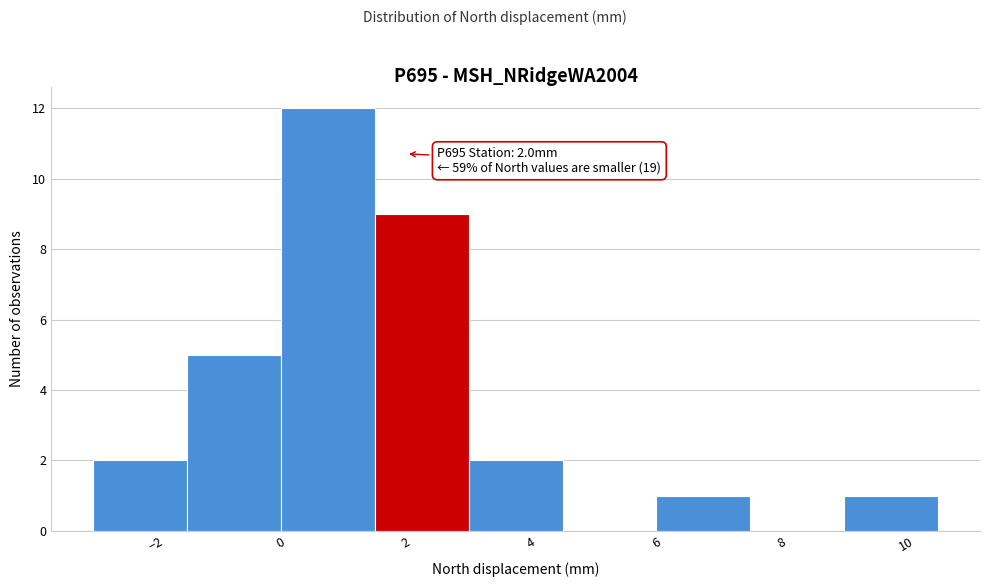

Over which range of the x-axis is the bar tallest?

0.0 to 1.5